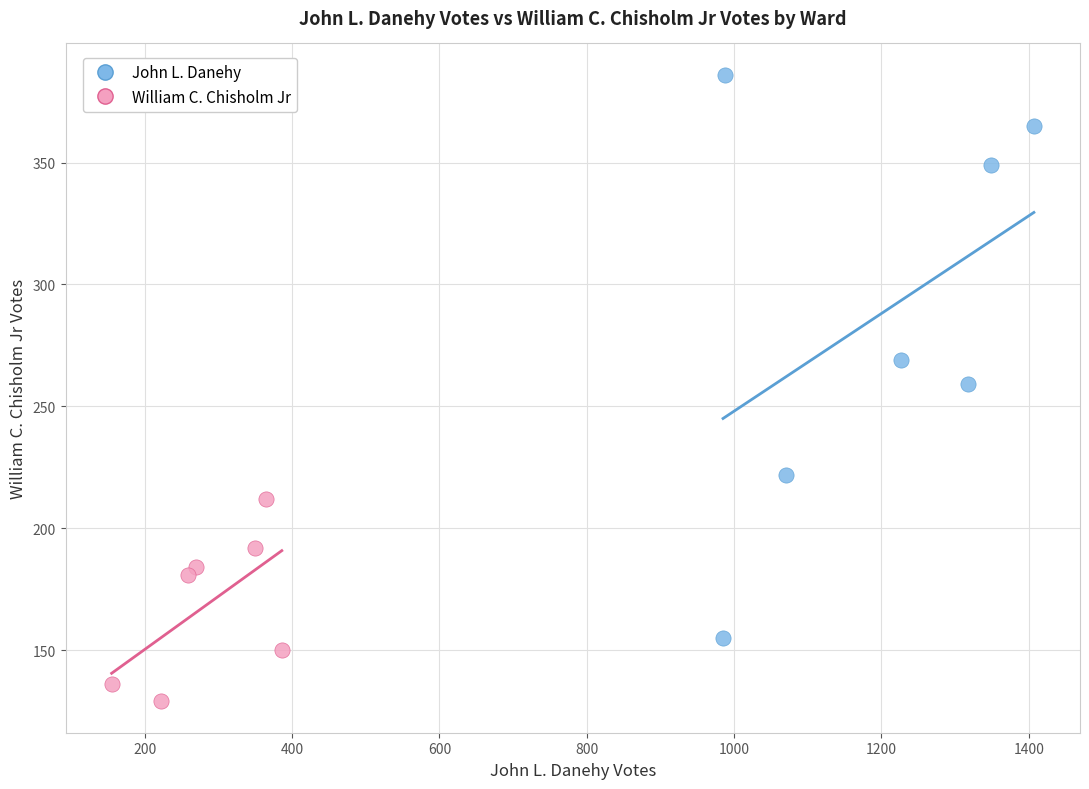

Which series contains the lowest Y value?

William C. Chisholm Jr